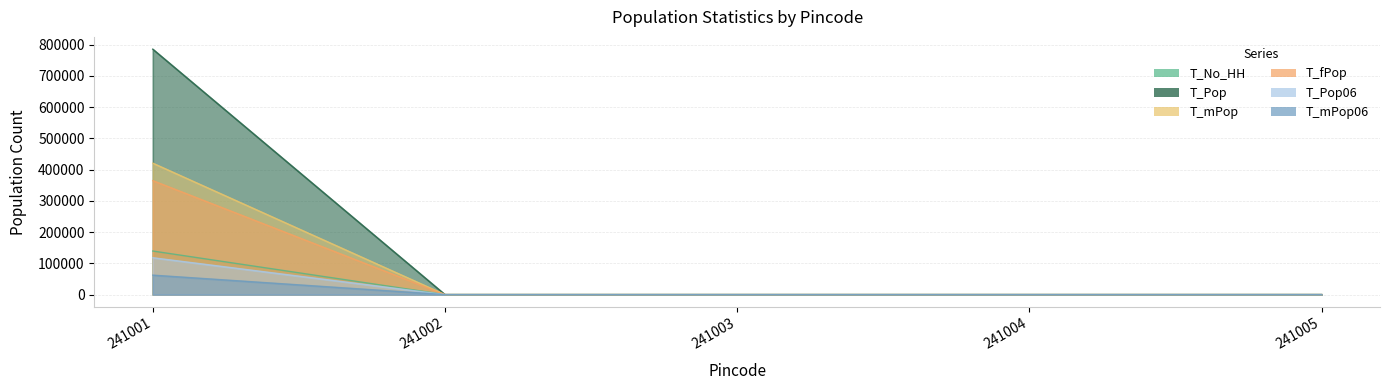

Rank the series by their maximum value, from lowest to highest.

T_mPop06, T_fPop, T_No_HH, T_Pop06, T_mPop, T_Pop